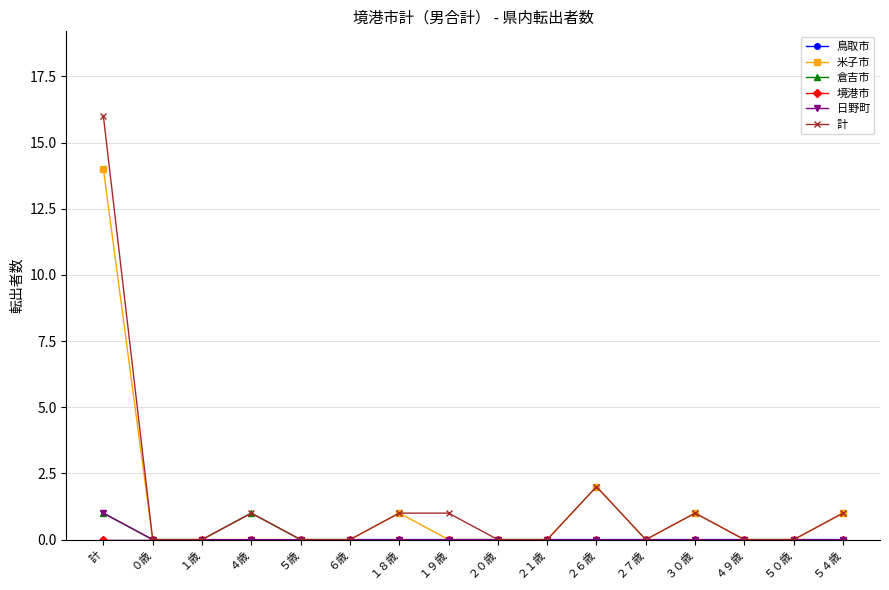

True or false: 鳥取市 has a value of 0 at ４歳.

True